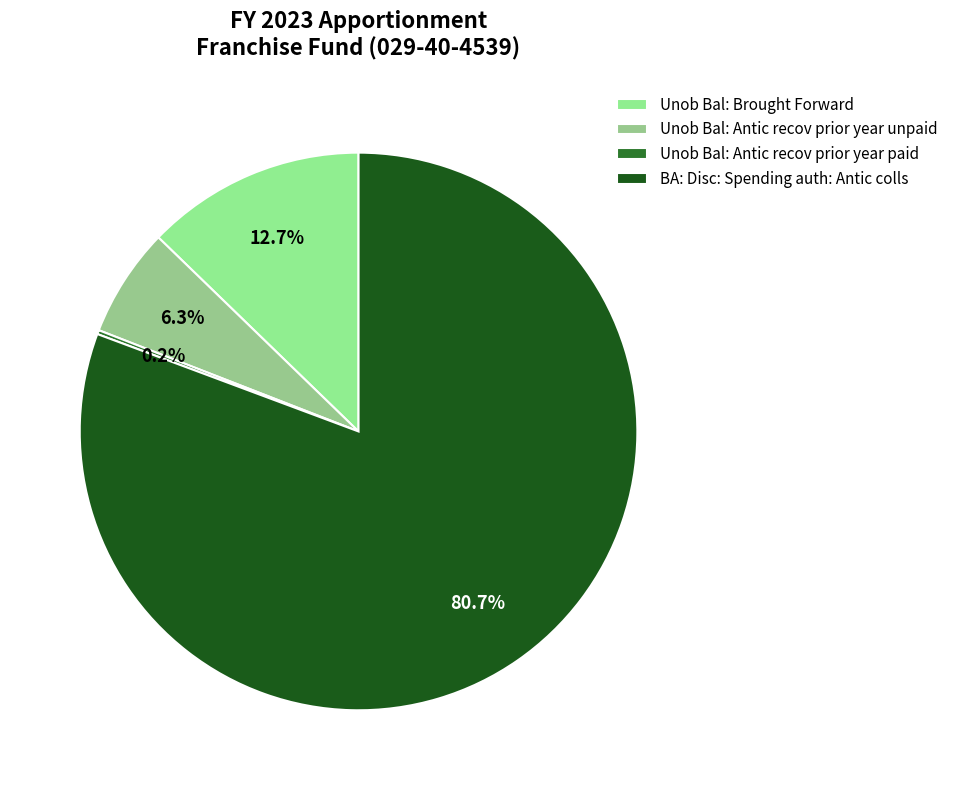

What is the change in value from Unob Bal: Brought Forward to Unob Bal: Antic recov prior year unpaid?

-136620000